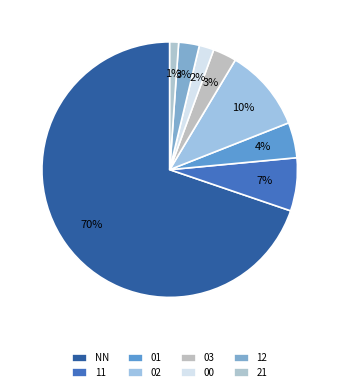

How many segments does this pie chart have?

8